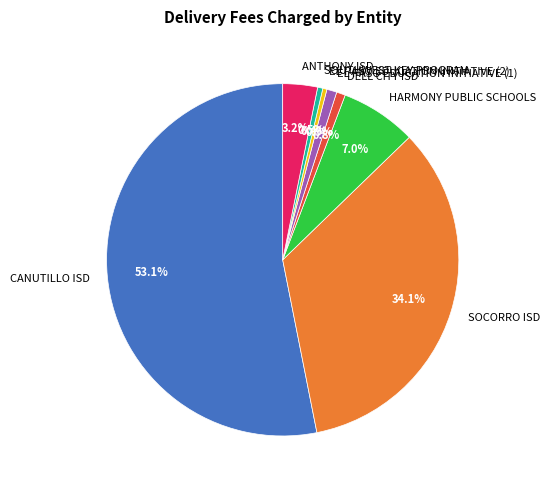

Count the number of slices in the pie.

8